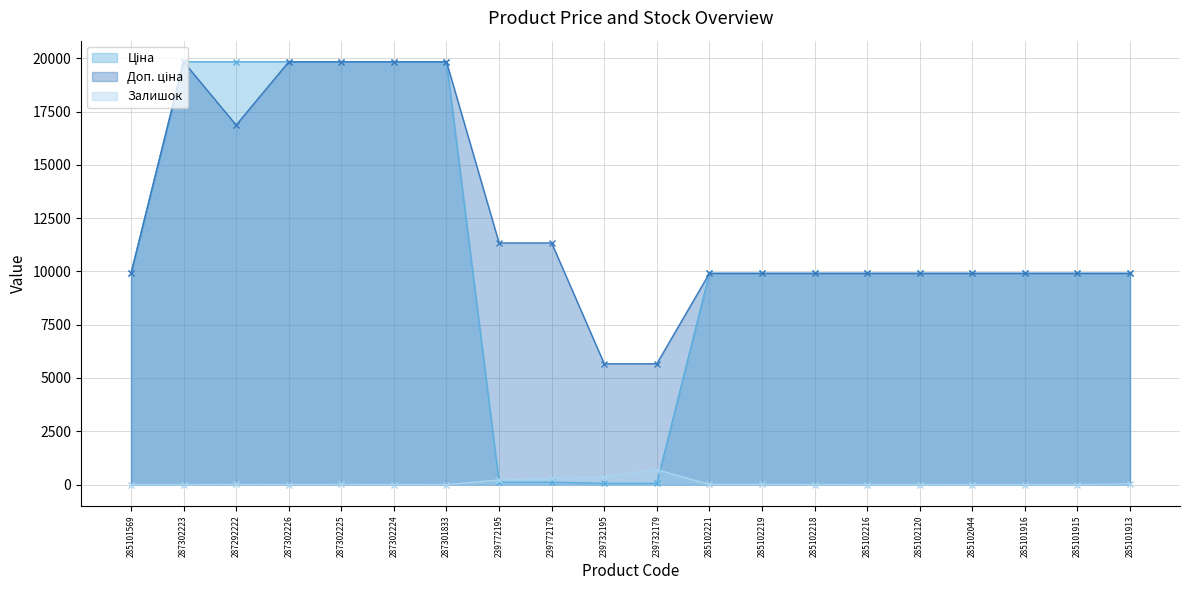

What is the maximum value for Ціна?

19831.1